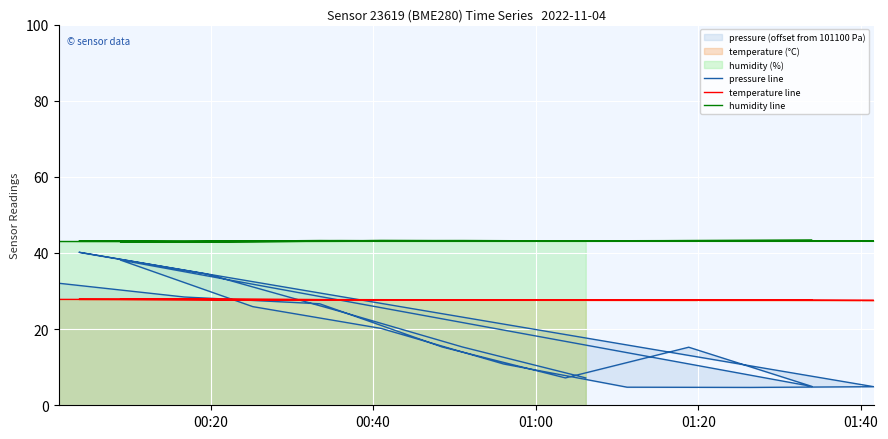

True or false: humidity line has more than 2 points higher than both neighbors.

True